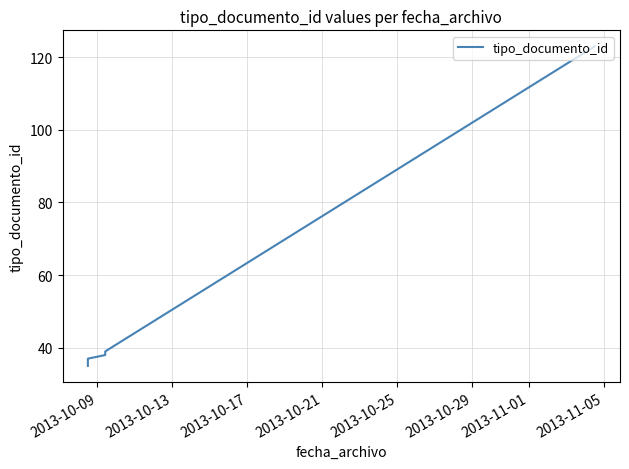

What is the difference between the maximum and minimum values?

88